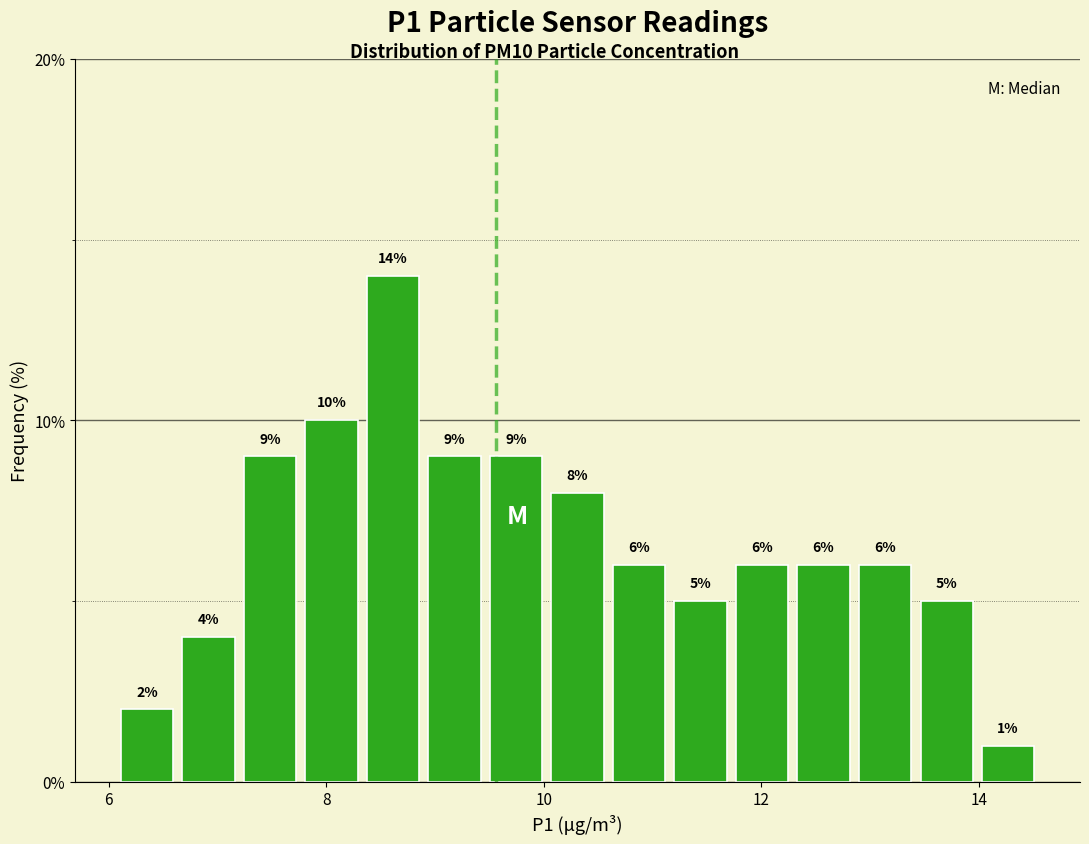

Read against the x-axis, roughly where is the centre of the tallest bar?

8.6